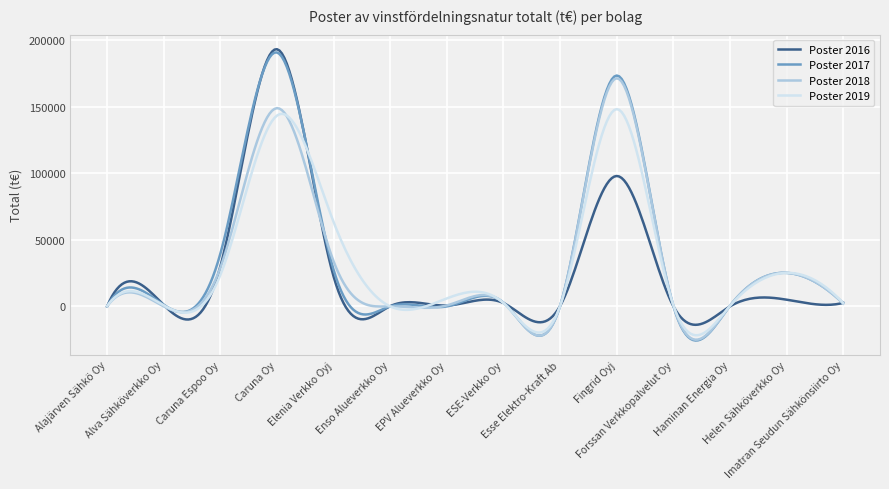

Which series has the largest range (max minus min)?

Poster 2017